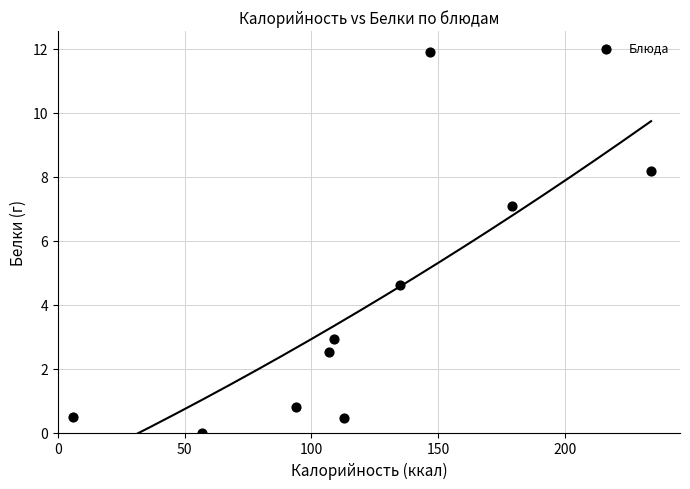

What Y value in the scatter plot is closest to 5?

4.6